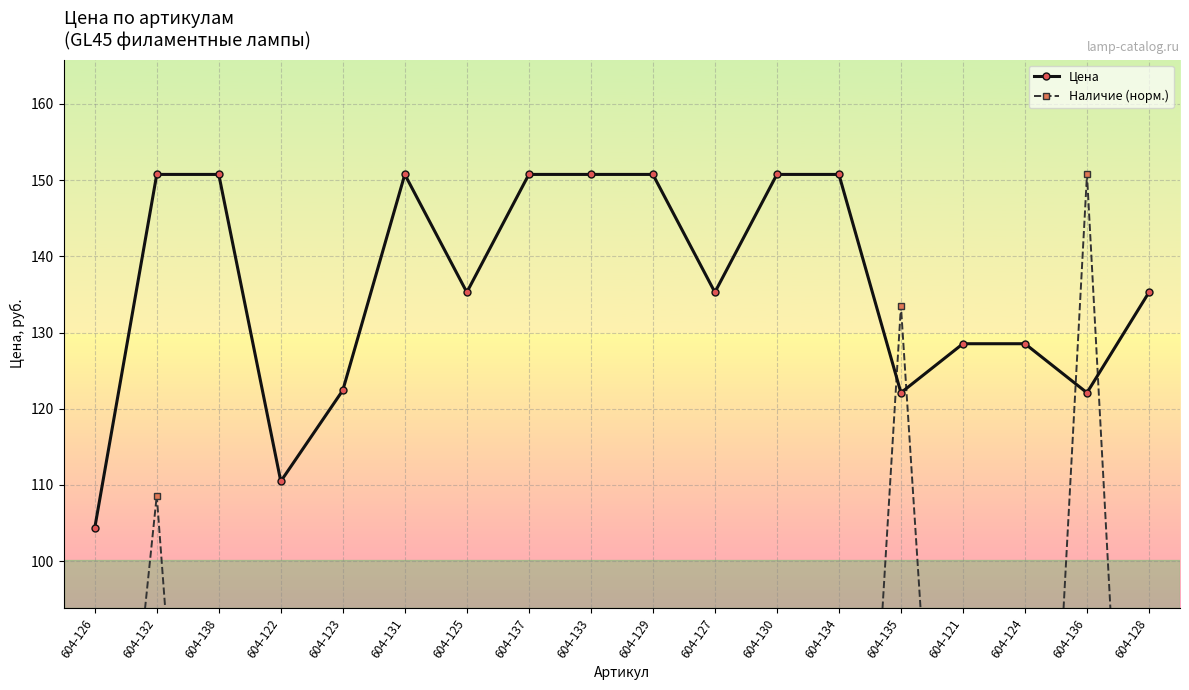

Between 604-122 and 604-138, which is larger?

604-138